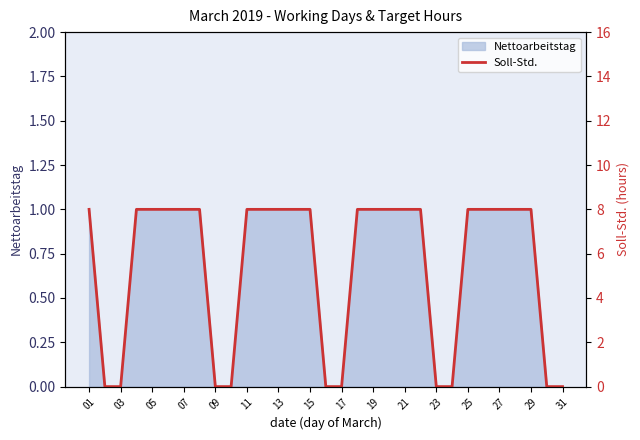

True or false: Nettoarbeitstag has a value of 1 at 29.

True